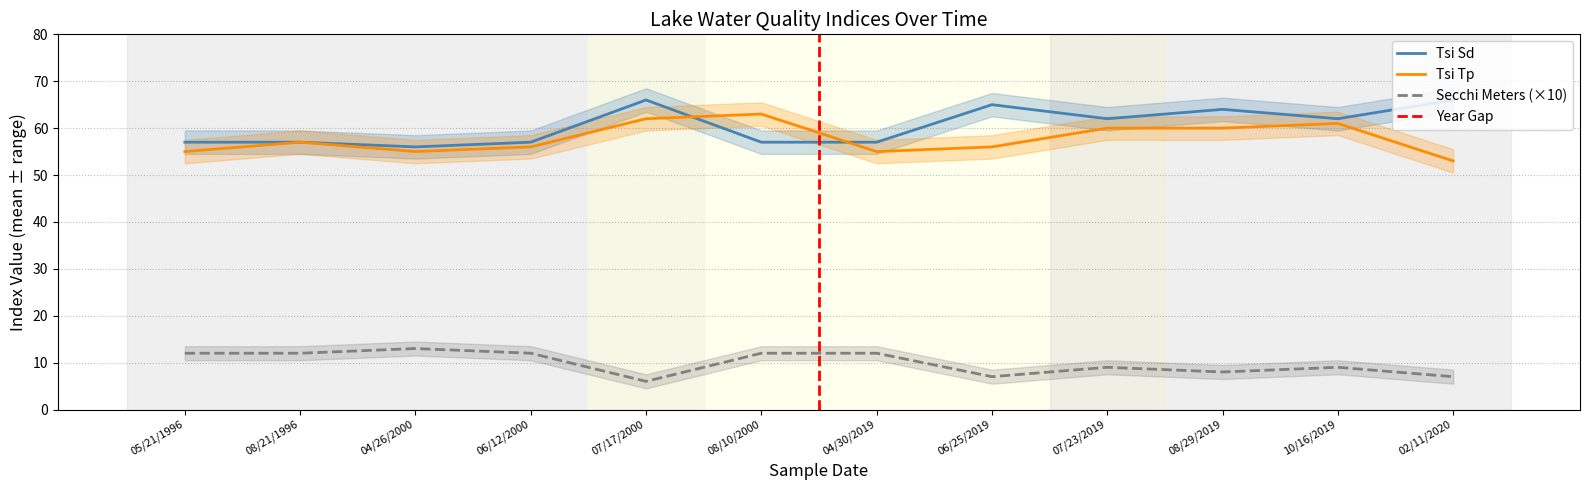

Count the Tsi Tp values in the range 55 to 61.

9